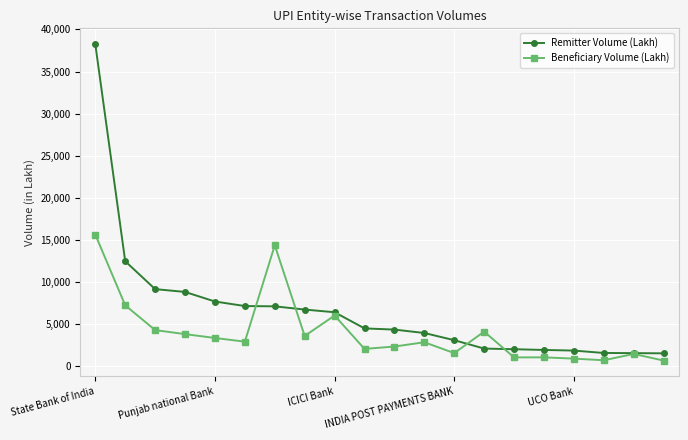

Which series has the largest range (max minus min)?

Remitter Volume (Lakh)